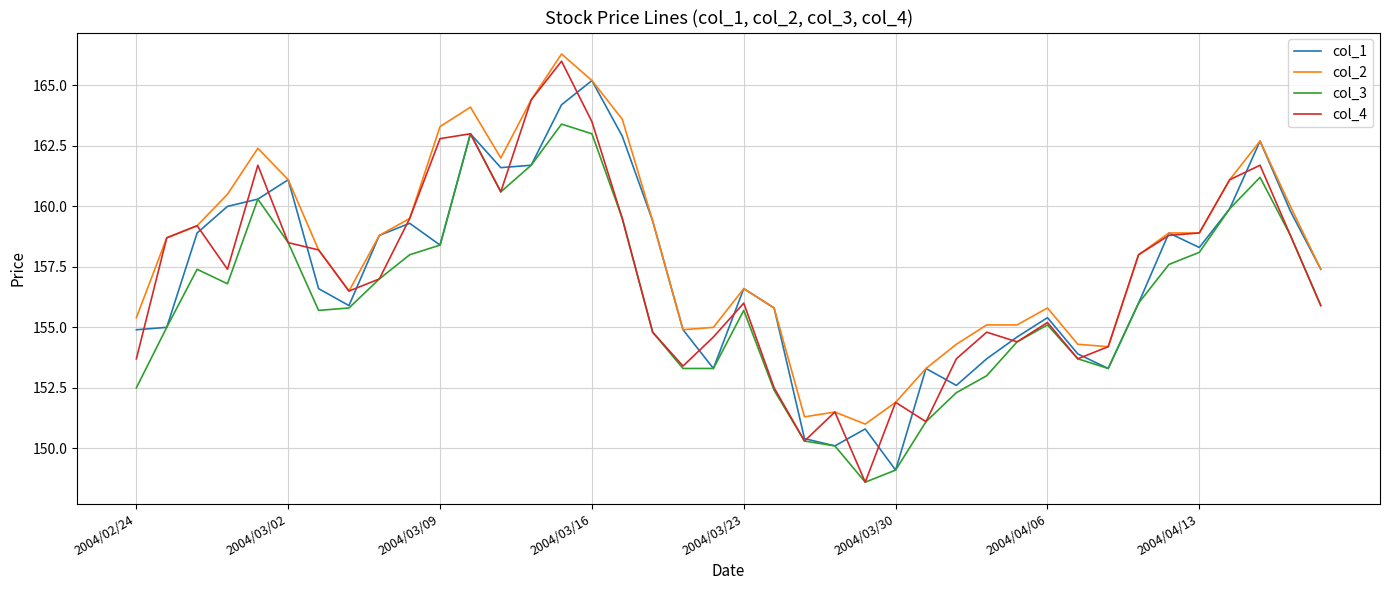

What is the minimum value for col_1?

149.1